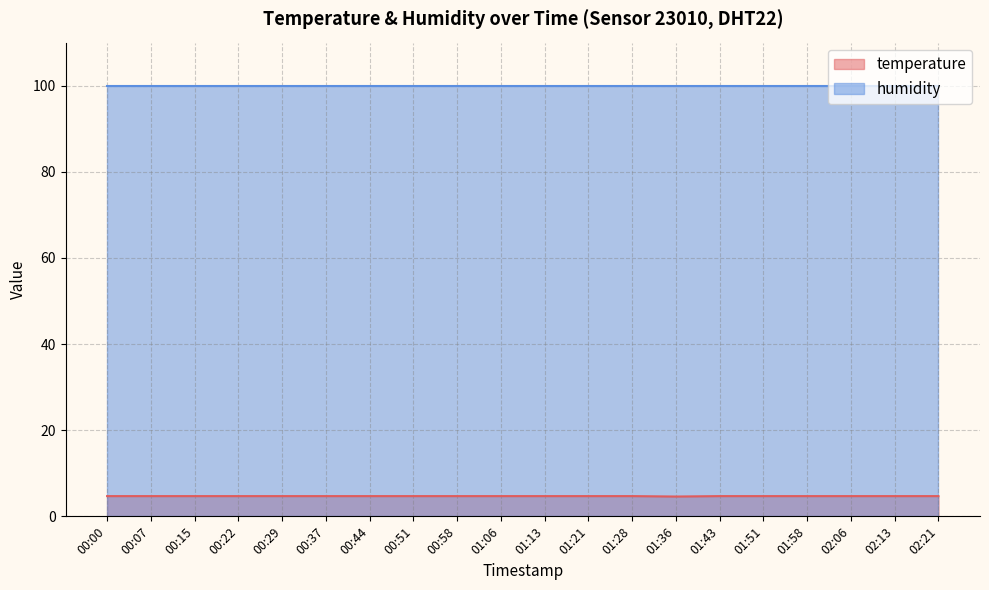

What position from the right is 00:22?

17